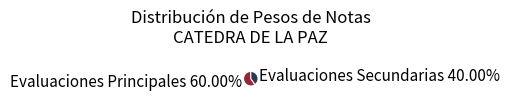

Does any single category account for the majority?

Yes